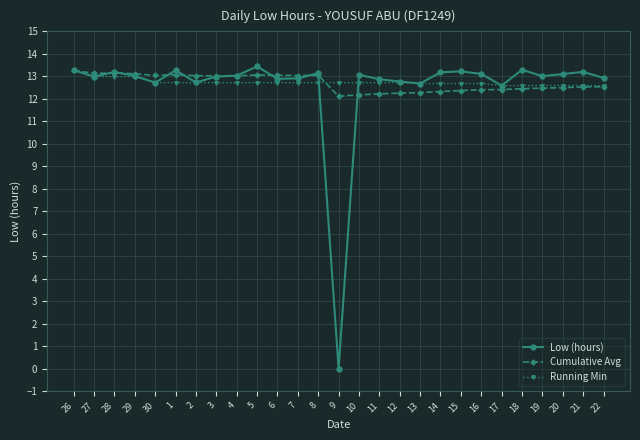

What position from the left is 16?

21